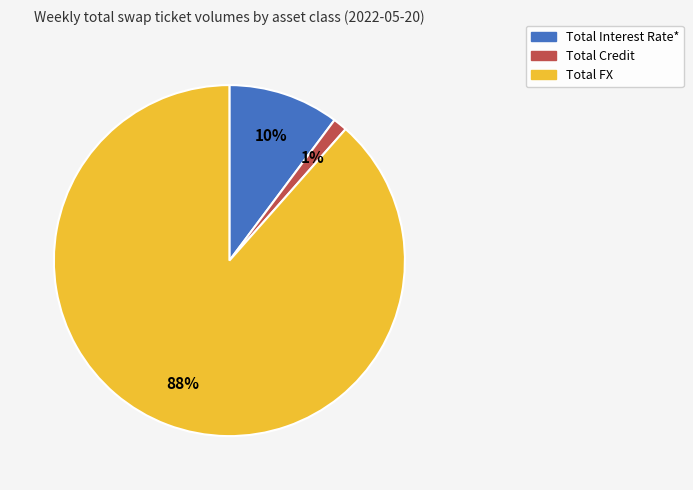

How many slices are in this pie chart?

3